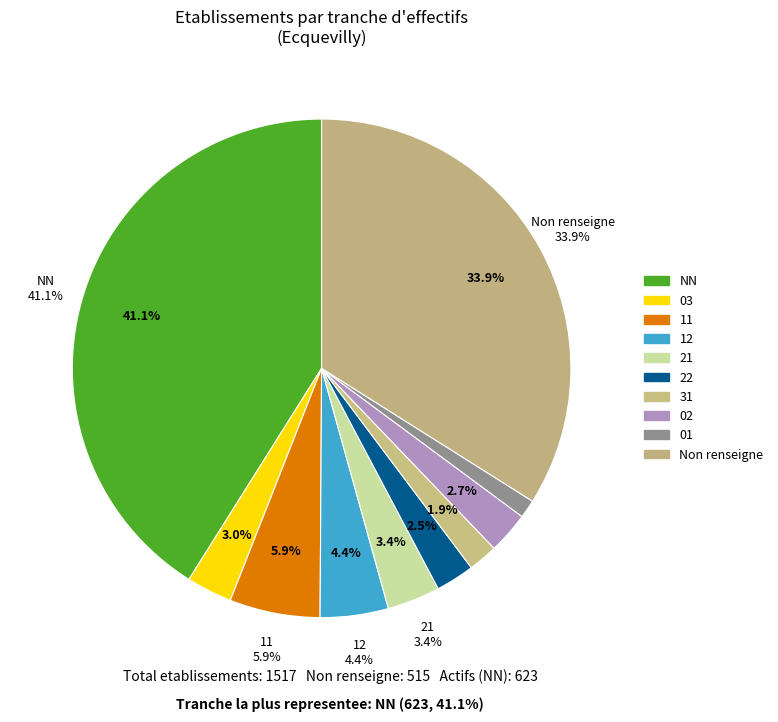

Count the number of slices in the pie.

10